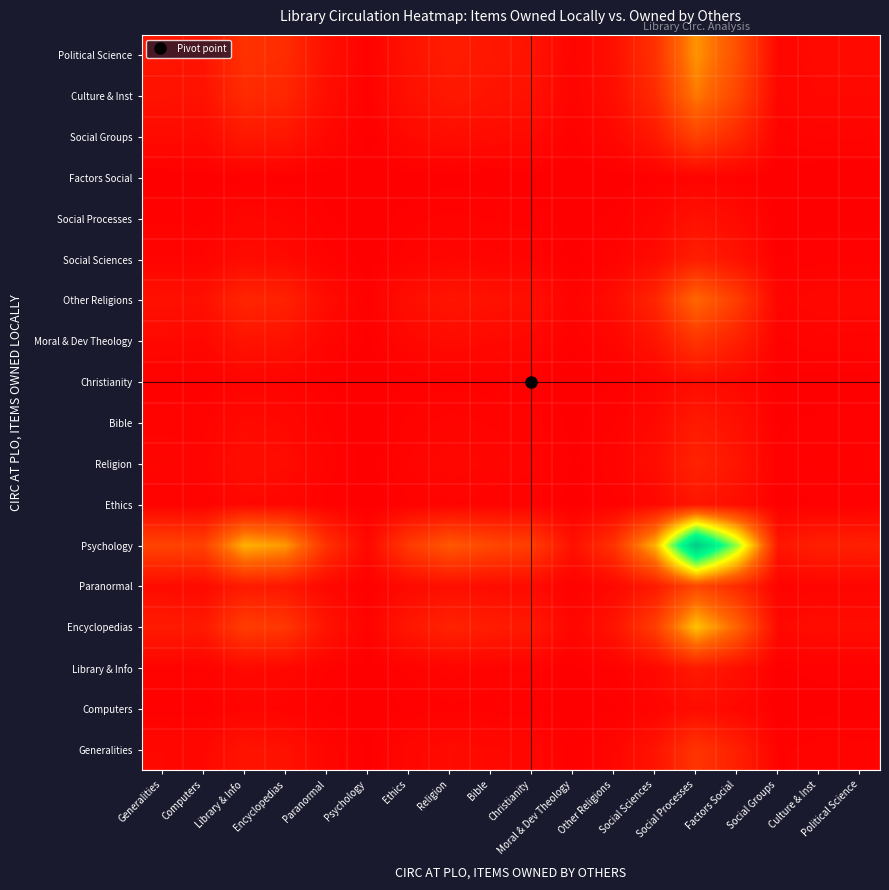

Reading right to left, what are all the values shown in this chart?

Generalities: Political Science=0.0	Culture & Inst=0.0	Social Groups=0.0	Factors Social=0.1	Social Processes=0.1	Social Sciences=0.0	Other Religions=0.0	Moral & Dev Theology=0.0	Christianity=0.0	Bible=0.0	Religion=0.0	Ethics=0.0	Psychology=0.0	Paranormal=0.0	Encyclopedias=0.0	Library & Info=0.0	Computers=0.0	Generalities=0.0
Computers: Political Science=0.0	Culture & Inst=0.0	Social Groups=0.0	Factors Social=0.0	Social Processes=0.0	Social Sciences=0.0	Other Religions=0.0	Moral & Dev Theology=0.0	Christianity=0.0	Bible=0.0	Religion=0.0	Ethics=0.0	Psychology=0.0	Paranormal=0.0	Encyclopedias=0.0	Library & Info=0.0	Computers=0.0	Generalities=0.0
Library & Info: Political Science=0.0	Culture & Inst=0.0	Social Groups=0.0	Factors Social=0.0	Social Processes=0.1	Social Sciences=0.0	Other Religions=0.0	Moral & Dev Theology=0.0	Christianity=0.0	Bible=0.0	Religion=0.0	Ethics=0.0	Psychology=0.0	Paranormal=0.0	Encyclopedias=0.0	Library & Info=0.0	Computers=0.0	Generalities=0.0
Encyclopedias: Political Science=0.0	Culture & Inst=0.0	Social Groups=0.0	Factors Social=0.2	Social Processes=0.4	Social Sciences=0.2	Other Religions=0.1	Moral & Dev Theology=0.0	Christianity=0.1	Bible=0.1	Religion=0.1	Ethics=0.1	Psychology=0.0	Paranormal=0.0	Encyclopedias=0.1	Library & Info=0.2	Computers=0.1	Generalities=0.1
Paranormal: Political Science=0.0	Culture & Inst=0.0	Social Groups=0.0	Factors Social=0.1	Social Processes=0.2	Social Sciences=0.1	Other Religions=0.0	Moral & Dev Theology=0.0	Christianity=0.0	Bible=0.0	Religion=0.0	Ethics=0.0	Psychology=0.0	Paranormal=0.0	Encyclopedias=0.1	Library & Info=0.1	Computers=0.0	Generalities=0.0
Psychology: Political Science=0.1	Culture & Inst=0.1	Social Groups=0.1	Factors Social=0.6	Social Processes=1.0	Social Sciences=0.4	Other Religions=0.1	Moral & Dev Theology=0.0	Christianity=0.1	Bible=0.2	Religion=0.2	Ethics=0.1	Psychology=0.0	Paranormal=0.1	Encyclopedias=0.3	Library & Info=0.4	Computers=0.2	Generalities=0.2
Ethics: Political Science=0.0	Culture & Inst=0.0	Social Groups=0.0	Factors Social=0.0	Social Processes=0.1	Social Sciences=0.0	Other Religions=0.0	Moral & Dev Theology=0.0	Christianity=0.0	Bible=0.0	Religion=0.0	Ethics=0.0	Psychology=0.0	Paranormal=0.0	Encyclopedias=0.0	Library & Info=0.0	Computers=0.0	Generalities=0.0
Religion: Political Science=0.0	Culture & Inst=0.0	Social Groups=0.0	Factors Social=0.1	Social Processes=0.1	Social Sciences=0.0	Other Religions=0.0	Moral & Dev Theology=0.0	Christianity=0.0	Bible=0.0	Religion=0.0	Ethics=0.0	Psychology=0.0	Paranormal=0.0	Encyclopedias=0.0	Library & Info=0.0	Computers=0.0	Generalities=0.0
Bible: Political Science=0.0	Culture & Inst=0.0	Social Groups=0.0	Factors Social=0.0	Social Processes=0.1	Social Sciences=0.0	Other Religions=0.0	Moral & Dev Theology=0.0	Christianity=0.0	Bible=0.0	Religion=0.0	Ethics=0.0	Psychology=0.0	Paranormal=0.0	Encyclopedias=0.0	Library & Info=0.0	Computers=0.0	Generalities=0.0
Christianity: Political Science=0.0	Culture & Inst=0.0	Social Groups=0.0	Factors Social=0.0	Social Processes=0.0	Social Sciences=0.0	Other Religions=0.0	Moral & Dev Theology=0.0	Christianity=0.0	Bible=0.0	Religion=0.0	Ethics=0.0	Psychology=0.0	Paranormal=0.0	Encyclopedias=0.0	Library & Info=0.0	Computers=0.0	Generalities=0.0
Moral & Dev Theology: Political Science=0.0	Culture & Inst=0.0	Social Groups=0.0	Factors Social=0.1	Social Processes=0.1	Social Sciences=0.0	Other Religions=0.0	Moral & Dev Theology=0.0	Christianity=0.0	Bible=0.0	Religion=0.0	Ethics=0.0	Psychology=0.0	Paranormal=0.0	Encyclopedias=0.0	Library & Info=0.0	Computers=0.0	Generalities=0.0
Other Religions: Political Science=0.0	Culture & Inst=0.0	Social Groups=0.0	Factors Social=0.1	Social Processes=0.2	Social Sciences=0.1	Other Religions=0.0	Moral & Dev Theology=0.0	Christianity=0.0	Bible=0.0	Religion=0.1	Ethics=0.0	Psychology=0.0	Paranormal=0.0	Encyclopedias=0.1	Library & Info=0.1	Computers=0.0	Generalities=0.0
Social Sciences: Political Science=0.0	Culture & Inst=0.0	Social Groups=0.0	Factors Social=0.0	Social Processes=0.1	Social Sciences=0.0	Other Religions=0.0	Moral & Dev Theology=0.0	Christianity=0.0	Bible=0.0	Religion=0.0	Ethics=0.0	Psychology=0.0	Paranormal=0.0	Encyclopedias=0.0	Library & Info=0.0	Computers=0.0	Generalities=0.0
Social Processes: Political Science=0.0	Culture & Inst=0.0	Social Groups=0.0	Factors Social=0.0	Social Processes=0.0	Social Sciences=0.0	Other Religions=0.0	Moral & Dev Theology=0.0	Christianity=0.0	Bible=0.0	Religion=0.0	Ethics=0.0	Psychology=0.0	Paranormal=0.0	Encyclopedias=0.0	Library & Info=0.0	Computers=0.0	Generalities=0.0
Factors Social: Political Science=0.0	Culture & Inst=0.0	Social Groups=0.0	Factors Social=0.0	Social Processes=0.0	Social Sciences=0.0	Other Religions=0.0	Moral & Dev Theology=0.0	Christianity=0.0	Bible=0.0	Religion=0.0	Ethics=0.0	Psychology=0.0	Paranormal=0.0	Encyclopedias=0.0	Library & Info=0.0	Computers=0.0	Generalities=0.0
Social Groups: Political Science=0.0	Culture & Inst=0.0	Social Groups=0.0	Factors Social=0.1	Social Processes=0.2	Social Sciences=0.1	Other Religions=0.0	Moral & Dev Theology=0.0	Christianity=0.0	Bible=0.0	Religion=0.0	Ethics=0.0	Psychology=0.0	Paranormal=0.0	Encyclopedias=0.1	Library & Info=0.1	Computers=0.0	Generalities=0.0
Culture & Inst: Political Science=0.0	Culture & Inst=0.0	Social Groups=0.0	Factors Social=0.2	Social Processes=0.3	Social Sciences=0.1	Other Religions=0.0	Moral & Dev Theology=0.0	Christianity=0.0	Bible=0.0	Religion=0.1	Ethics=0.0	Psychology=0.0	Paranormal=0.0	Encyclopedias=0.1	Library & Info=0.1	Computers=0.0	Generalities=0.0
Political Science: Political Science=0.0	Culture & Inst=0.0	Social Groups=0.0	Factors Social=0.2	Social Processes=0.3	Social Sciences=0.1	Other Religions=0.0	Moral & Dev Theology=0.0	Christianity=0.0	Bible=0.1	Religion=0.1	Ethics=0.0	Psychology=0.0	Paranormal=0.0	Encyclopedias=0.1	Library & Info=0.1	Computers=0.1	Generalities=0.1